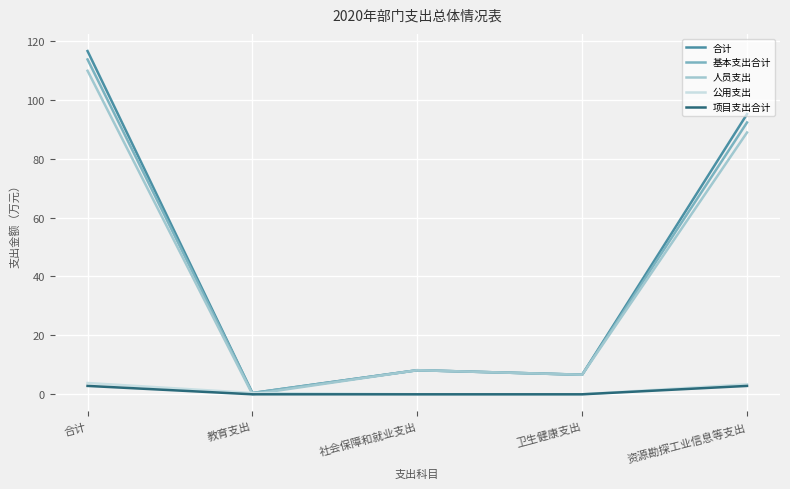

The value of 项目支出合计 at 合计 is 2.9. True or false?

True